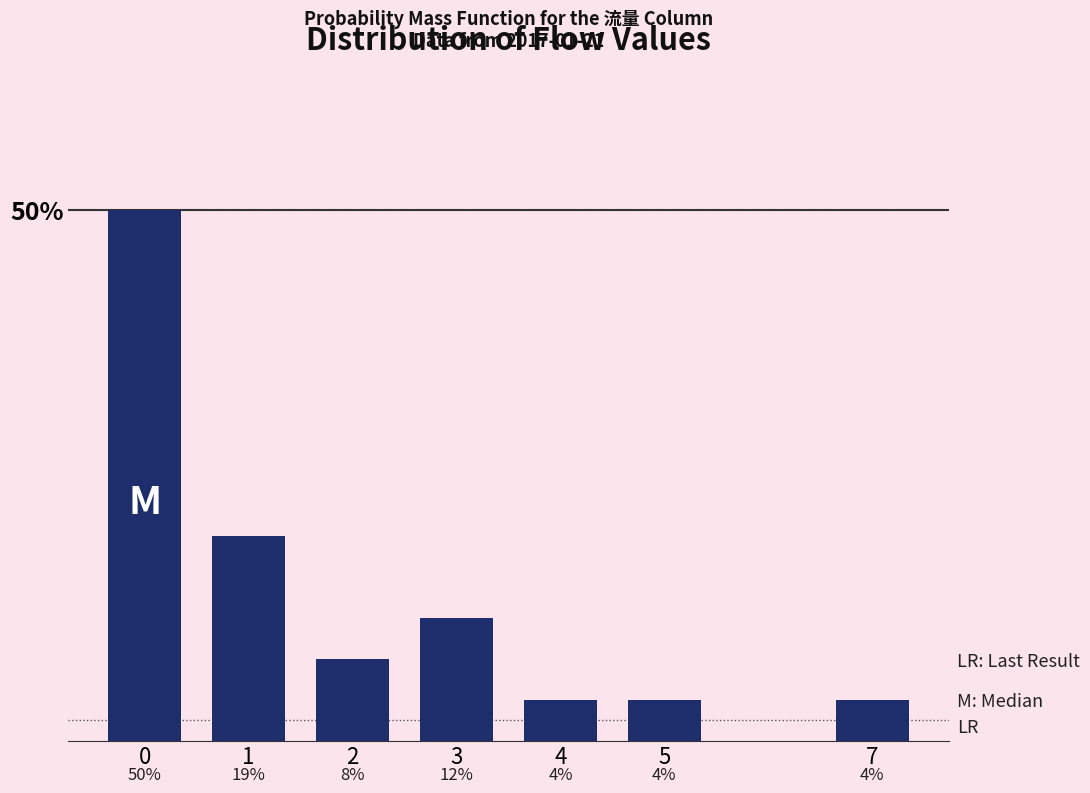

Does the chart contain any negative values?

No